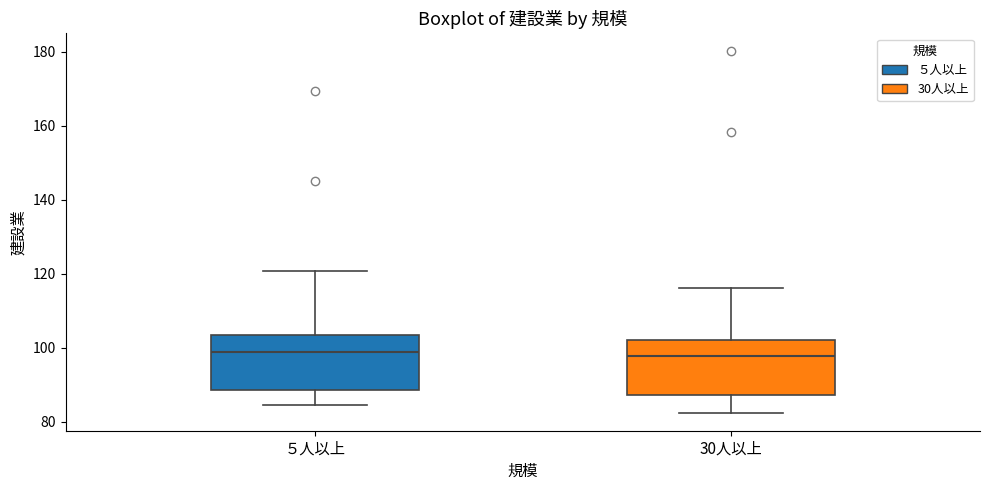

Reading left to right, transcribe this box plot: for each box, give where its median line is, the range the box spans, and where its two whiskers end, as read against the y-axis. The values are not printed on the chart, so give them approximately, as read against the axis.

５人以上: median 98, box 88 to 104, whiskers 84 to 120
30人以上: median 98, box 88 to 102, whiskers 82 to 116